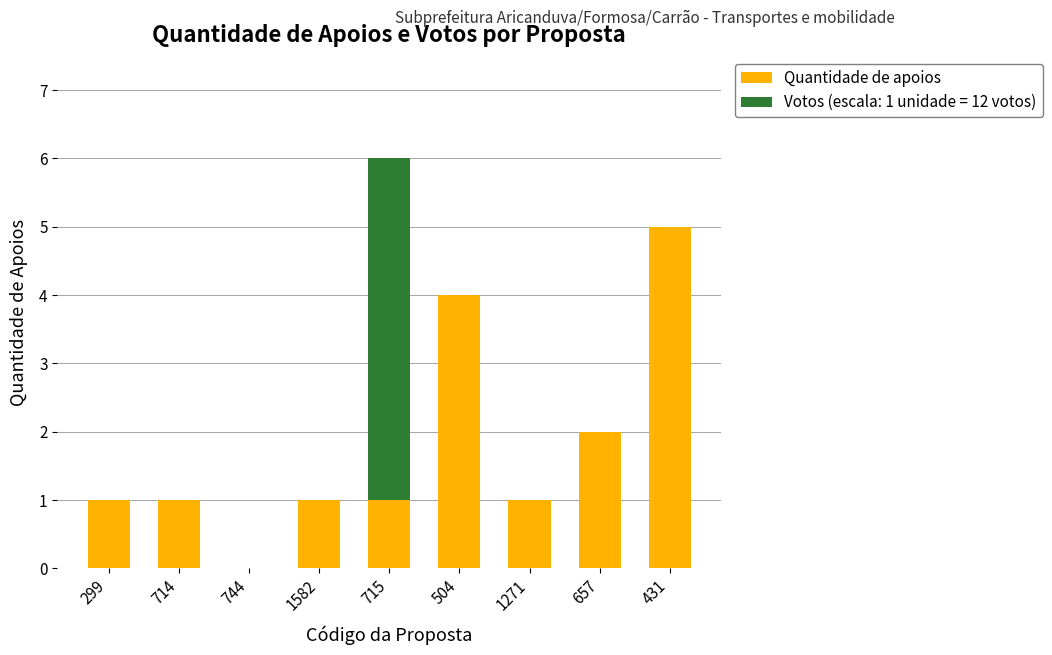

At which category is the sum across all series the highest?

715